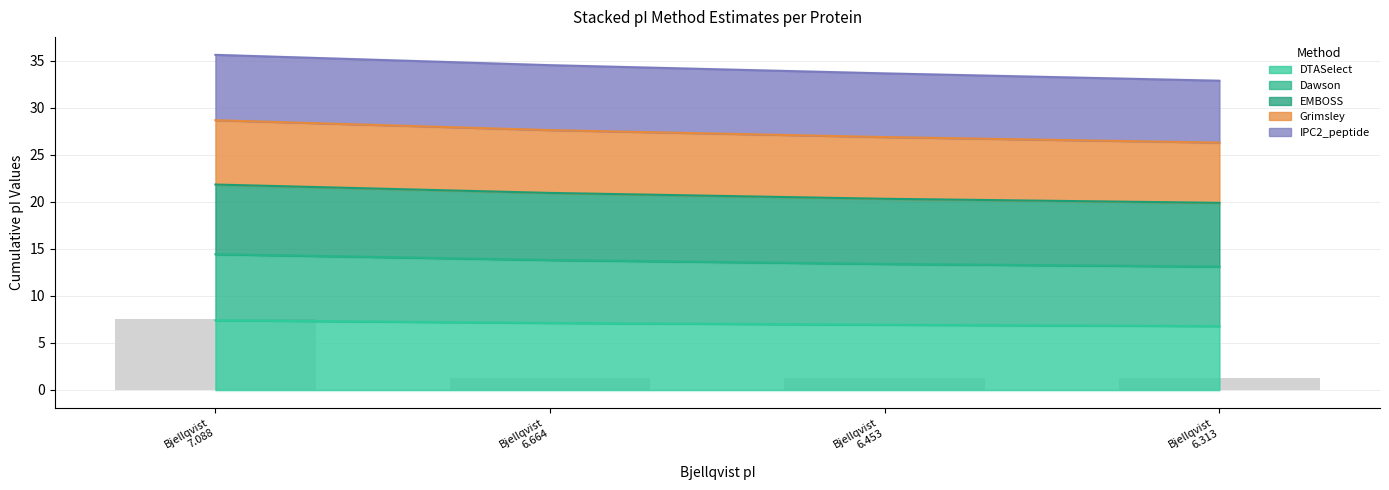

True or false: DTASelect has more than 2 points higher than both neighbors.

False